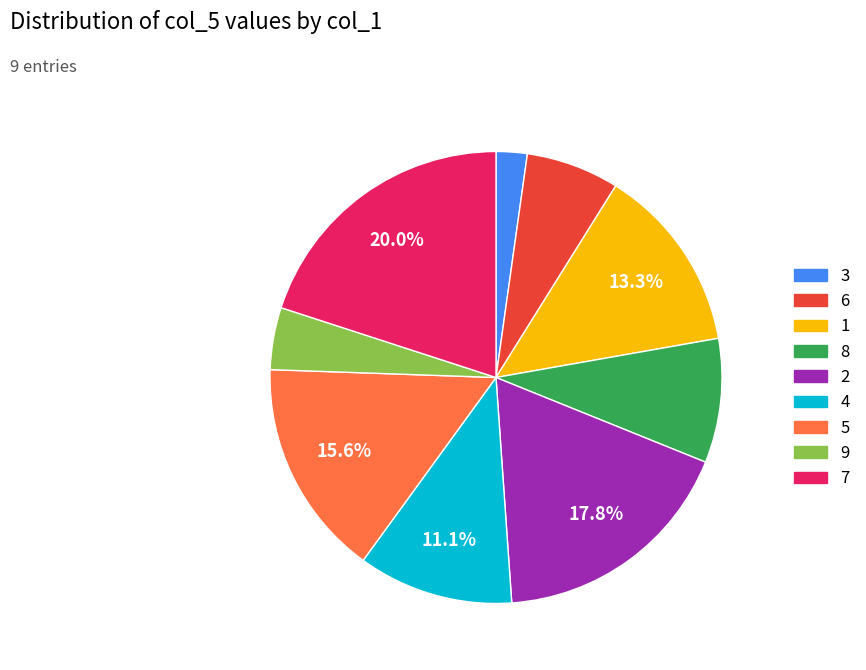

How many slices are in this pie chart?

9